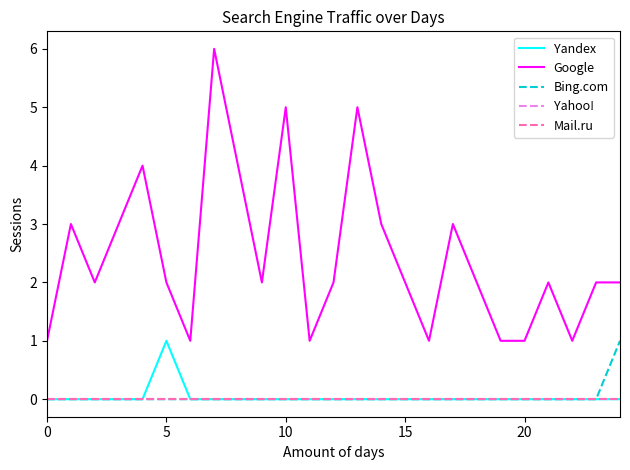

At how many categories does at least one series exceed 1?

18